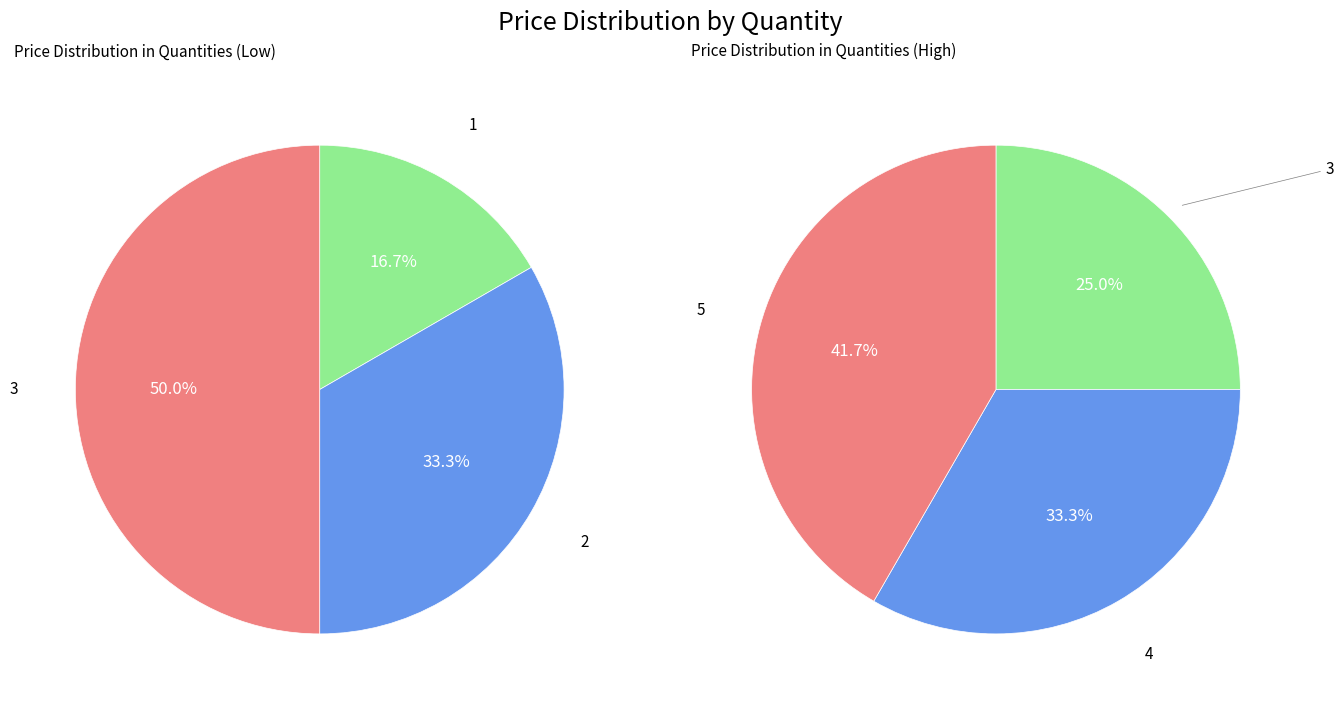

Which has a higher value, 2 or 3?

3